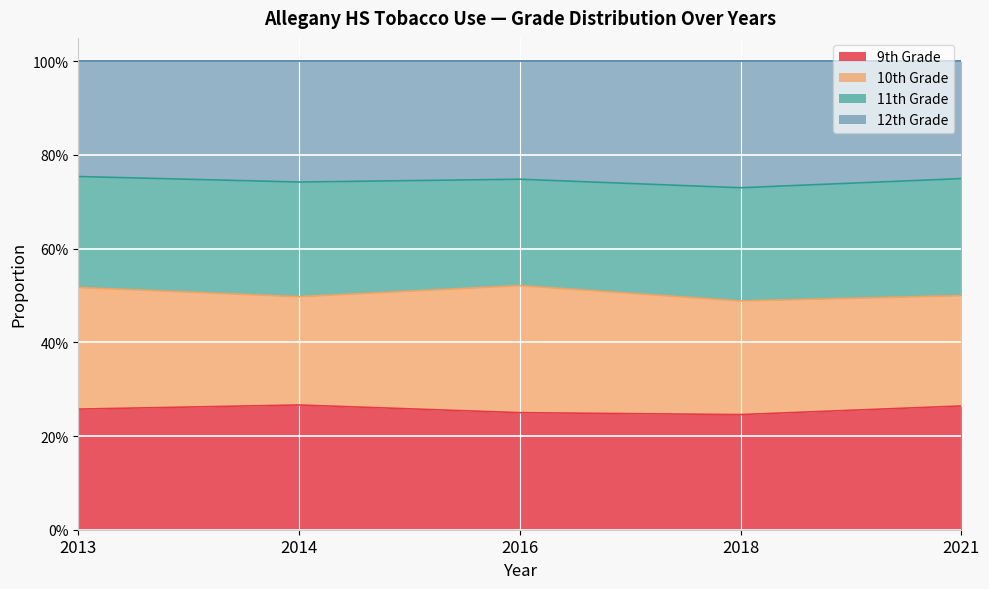

What is the maximum value for 9th Grade?

0.3